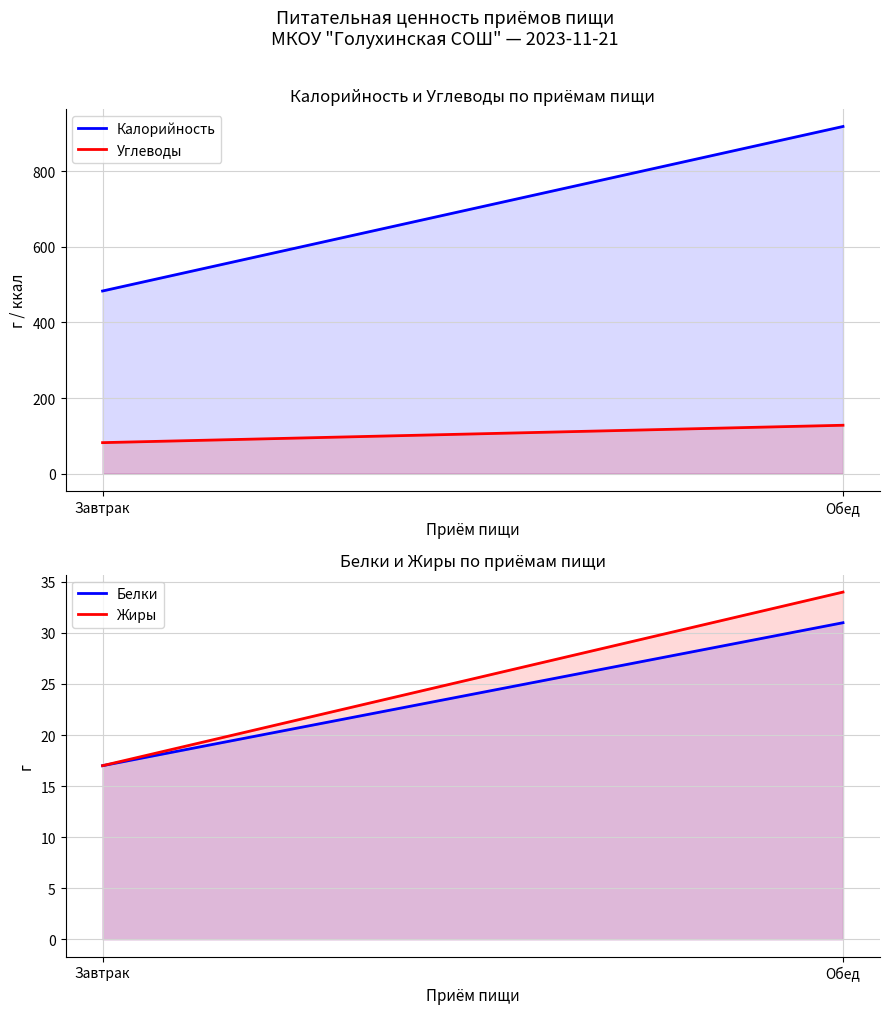

The value of Белки at Обед is 31. True or false?

True